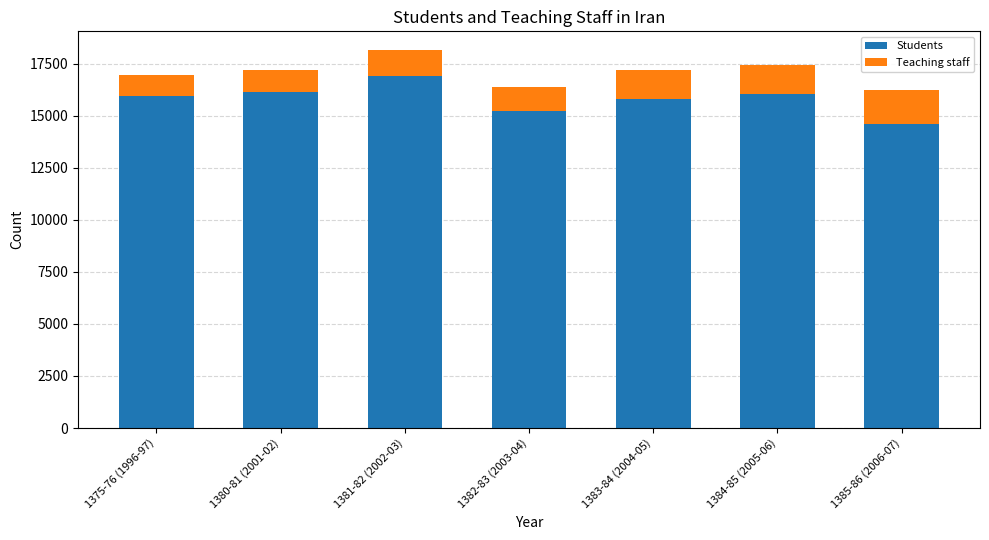

What is the difference between the second highest and second lowest values in the Students series?

919